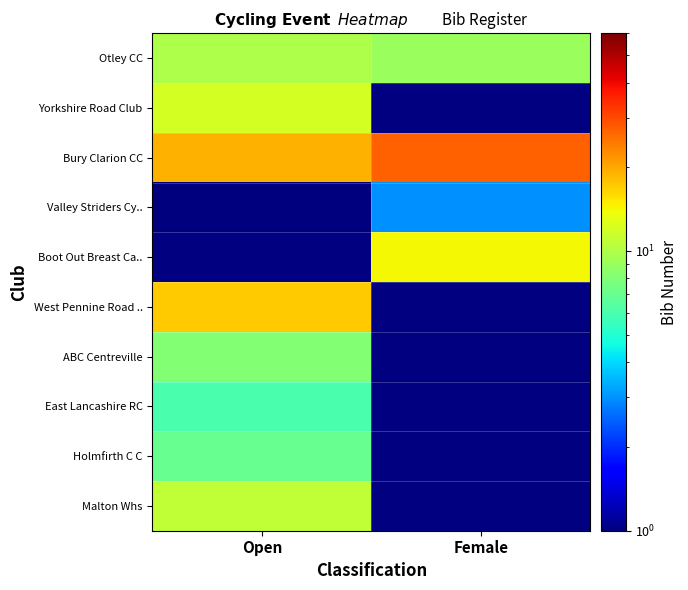

Which series has the largest total across all categories?

Bury Clarion CC